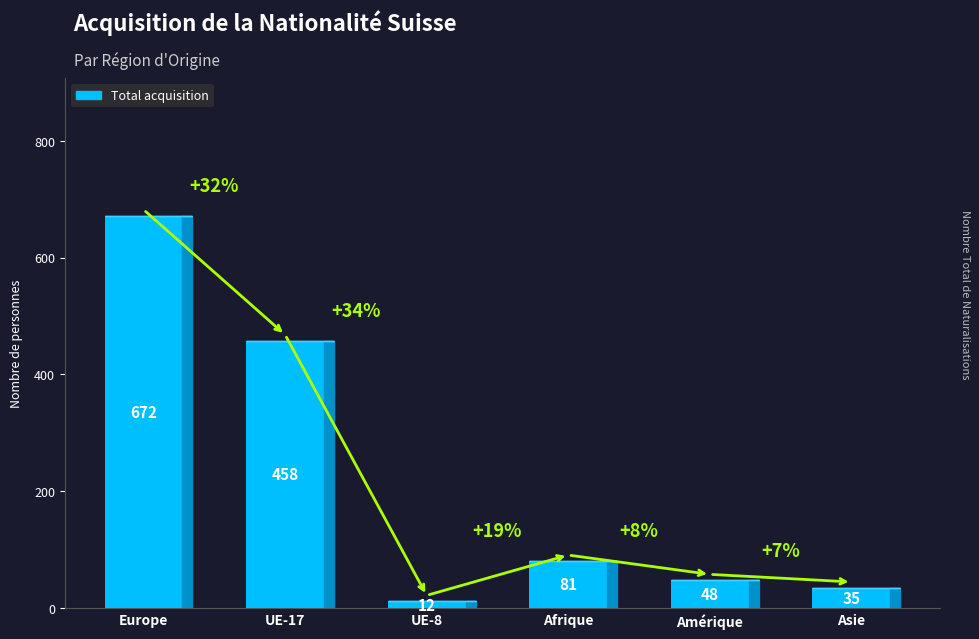

What is the change in value from UE-17 to Afrique?

-377